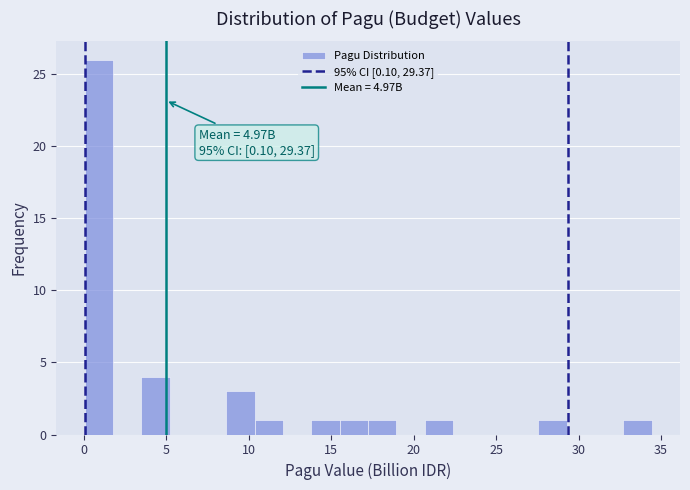

Around what value on the x-axis is the tallest bar? Give the approximate position of its centre, as read against the axis.

1.0